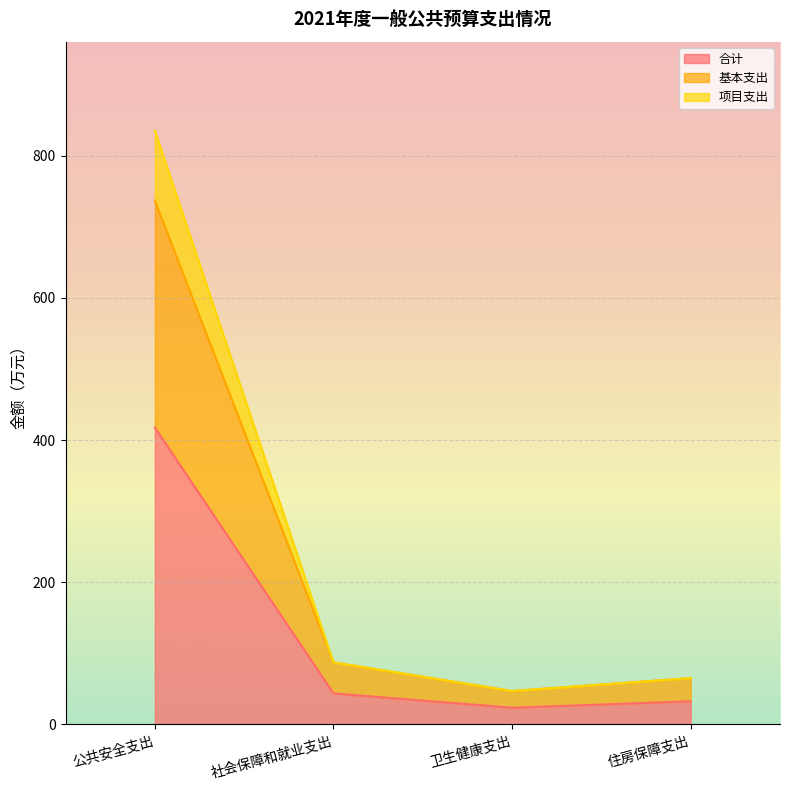

In 基本支出, how many points are lower than both neighbors (excluding endpoints)?

1